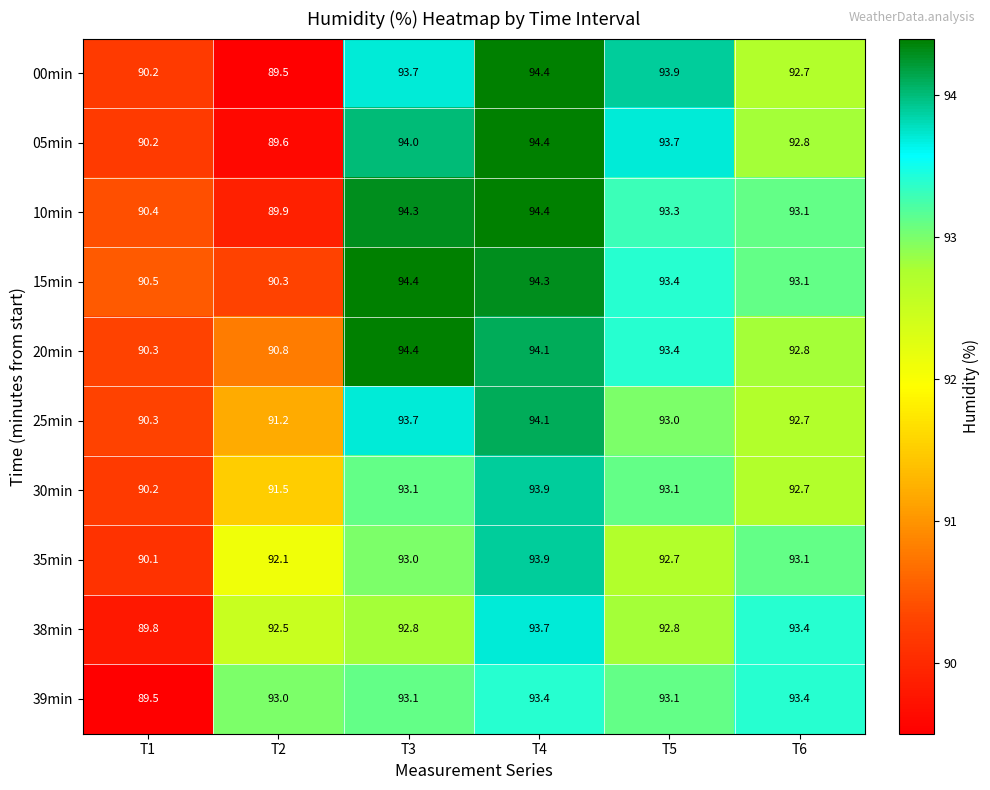

Which series changed the most between T2 and T5?

00min